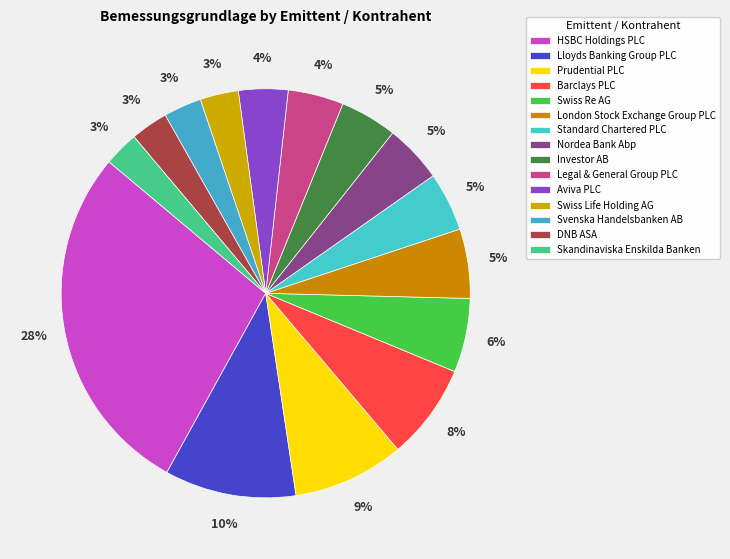

Count the number of slices in the pie.

15